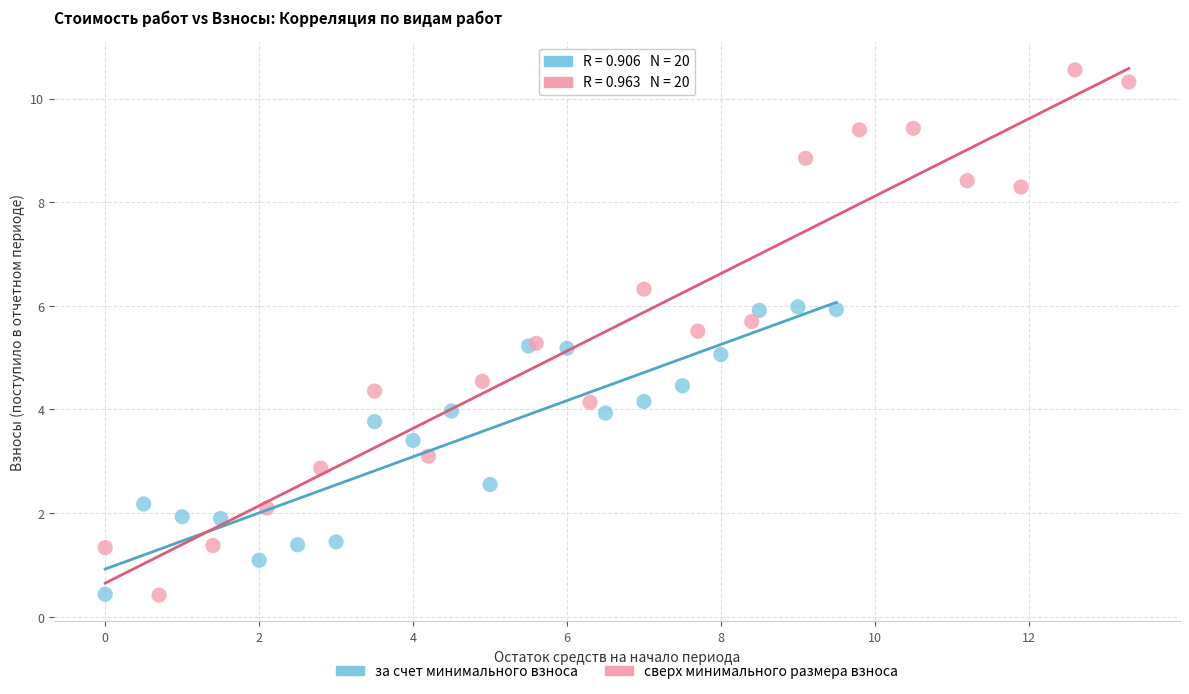

Which series has the widest spread of Y values?

сверх минимального размера взноса